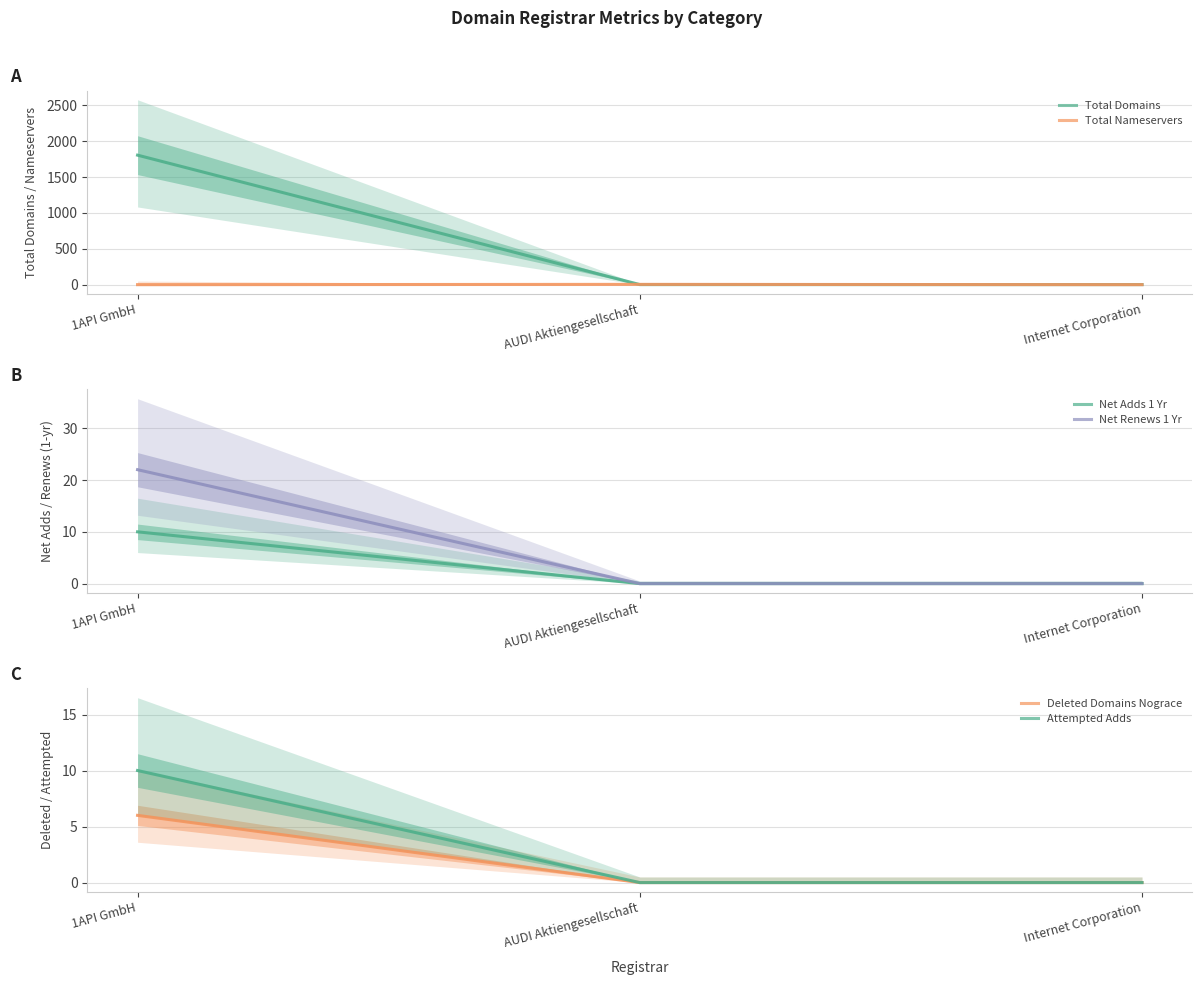

At how many categories does at least one series exceed 1431?

1